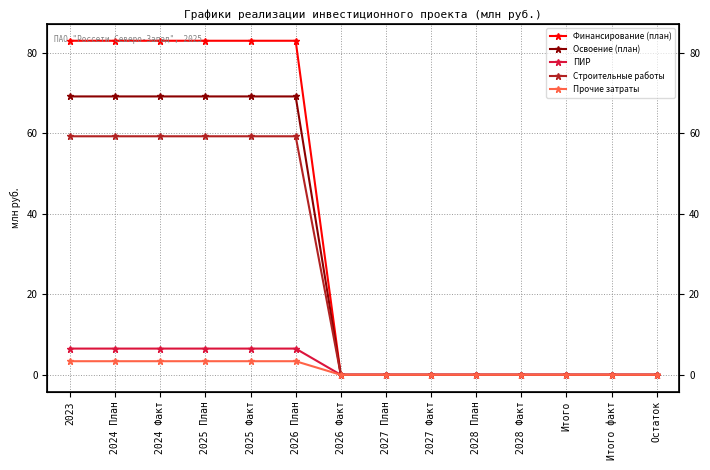

True or false: Освоение (план) and Строительные работы cross at least once.

False